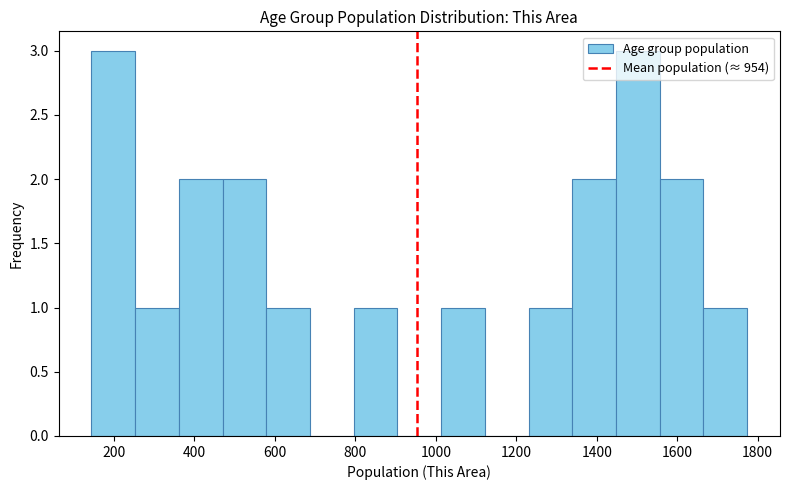

Reading left to right, list every bar in this chart as the range it spans on the x-axis followed by its height. Neither the bar edges nor the heights are printed on the chart, so give them approximately, as read against the axes.

140 to 260: 3
260 to 360: 1
360 to 480: 2
480 to 580: 2
580 to 680: 1
680 to 800: 0
800 to 900: 1
900 to 1020: 0
1020 to 1120: 1
1120 to 1240: 0
1240 to 1340: 1
1340 to 1440: 2
1440 to 1560: 3
1560 to 1660: 2
1660 to 1780: 1